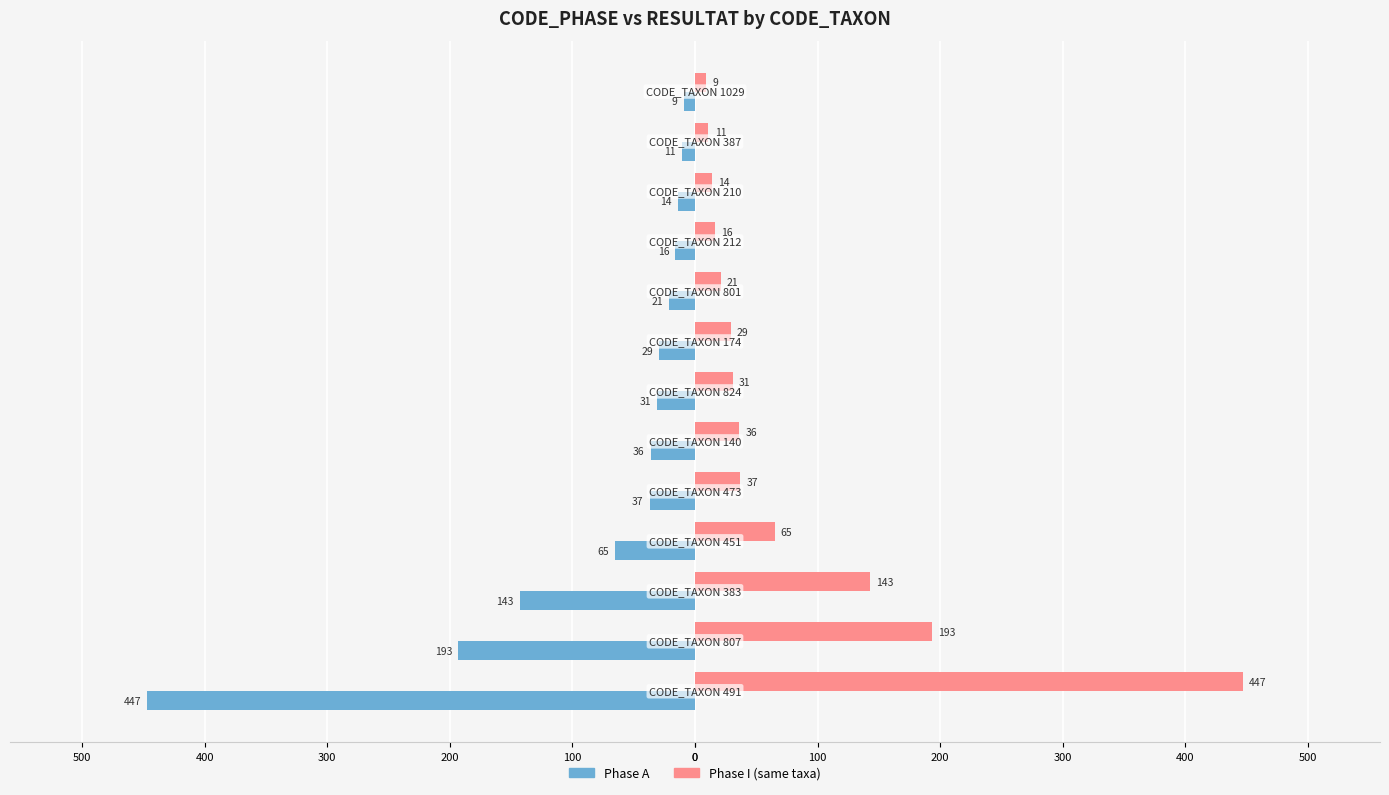

What are all the series names shown in the legend?

Phase A, Phase I (same taxa)